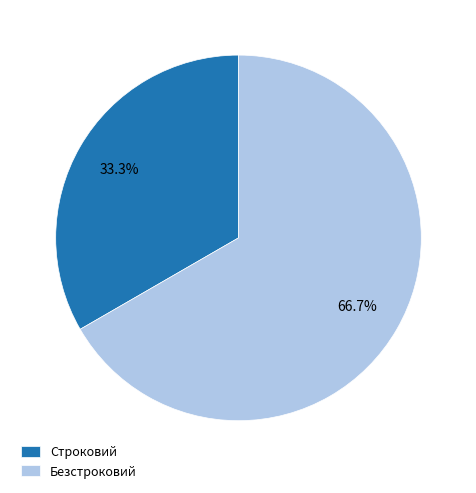

Combined, do Безстроковий and Строковий account for over 50%?

Yes